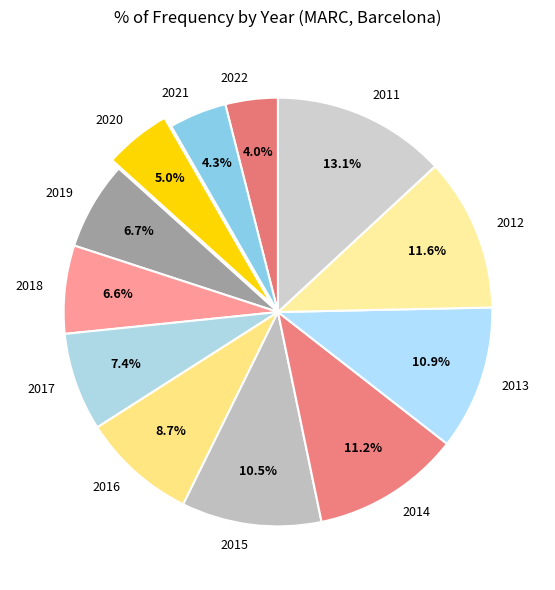

How many segments does this pie chart have?

12